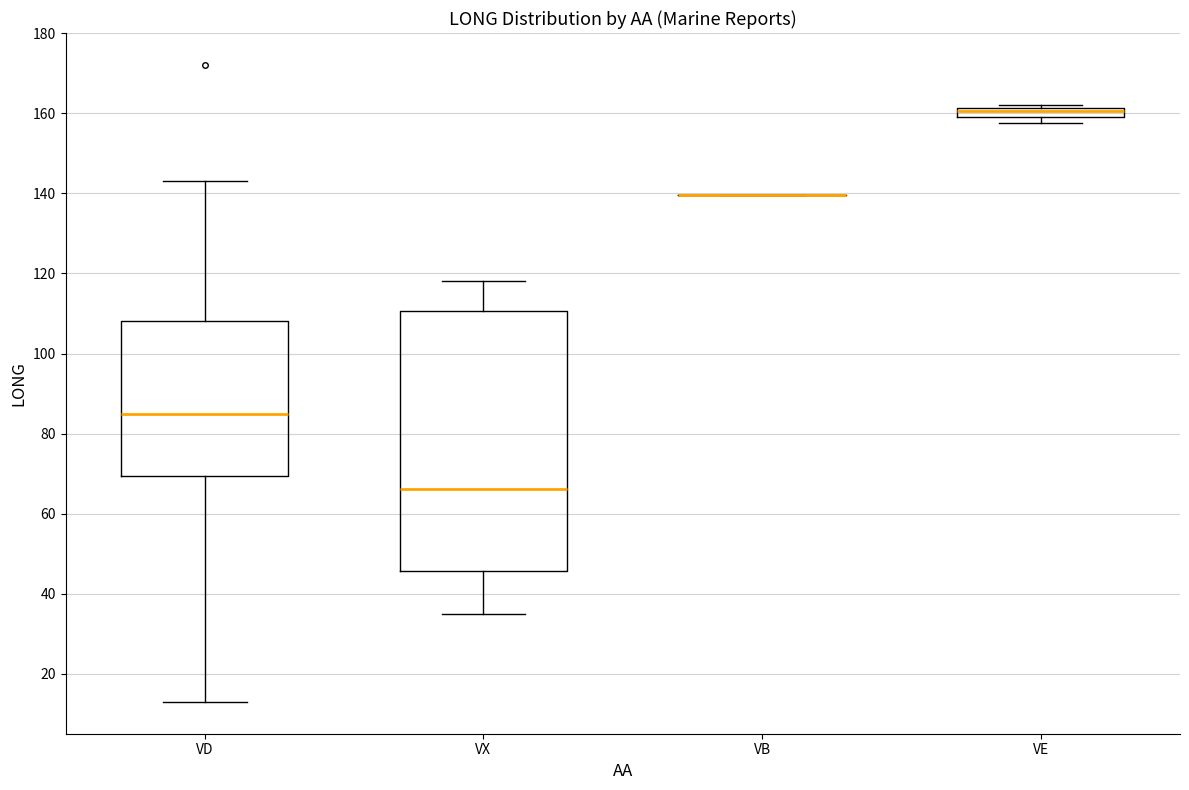

Where does the lower whisker of the box for VD end on the y-axis? The values are not printed on the chart, so give them approximately, as read against the axis.

14